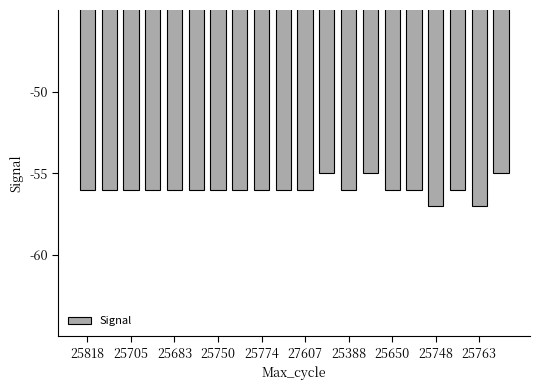

What is the sum of all values?

-1119